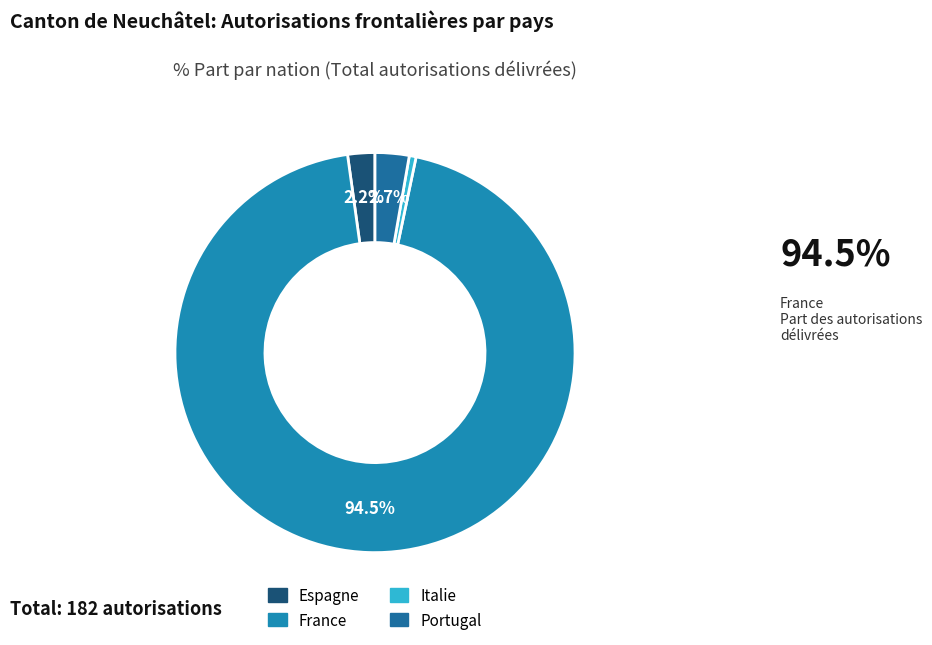

What is the change in value from Espagne to France?

+168